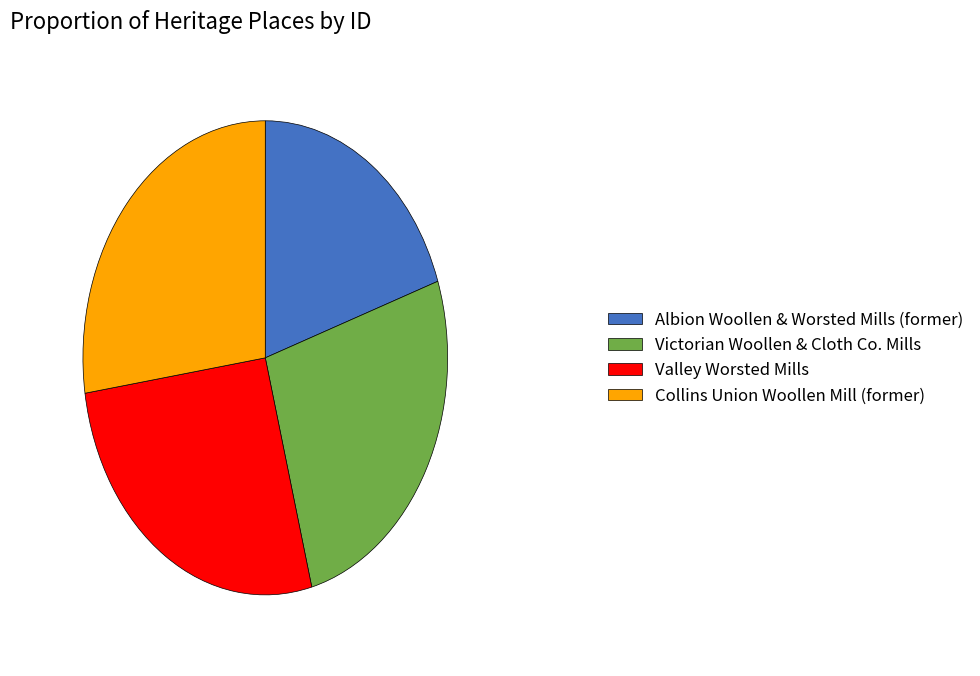

Rank the categories by value from lowest to highest.

Albion Woollen & Worsted Mills (former), Victorian Woollen & Cloth Co. Mills, Valley Worsted Mills, Collins Union Woollen Mill (former)